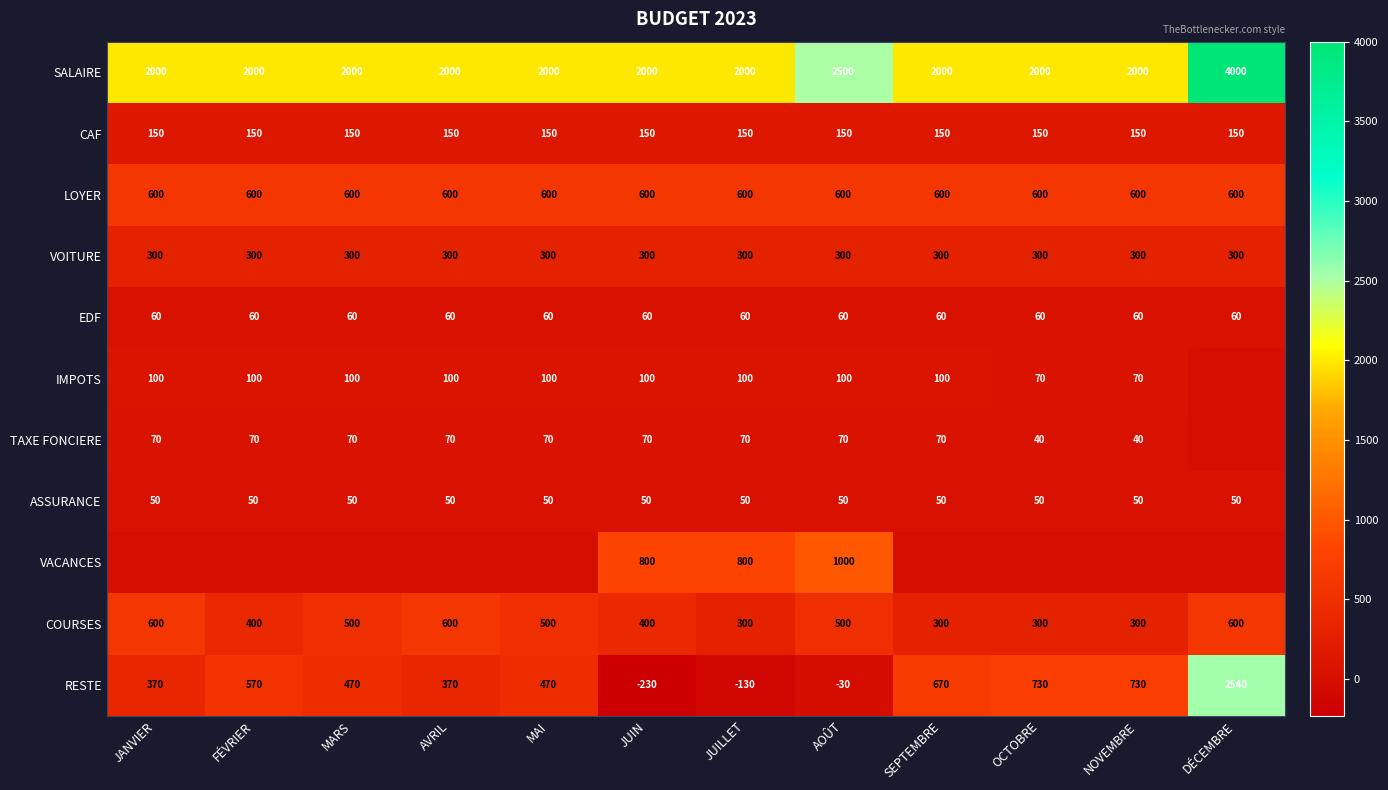

The value of IMPOTS at MAI is 52. True or false?

False